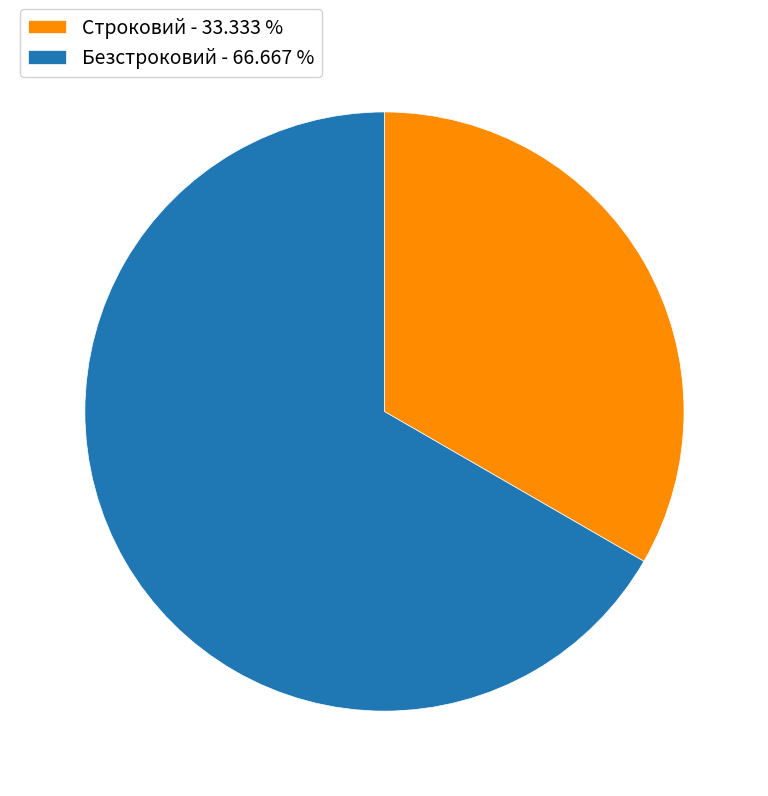

How many segments does this pie chart have?

2